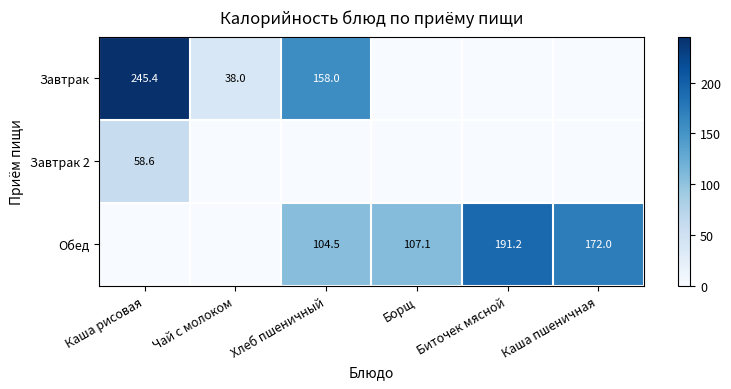

Is it true that Обед equals 172.0 at Каша пшеничная?

True